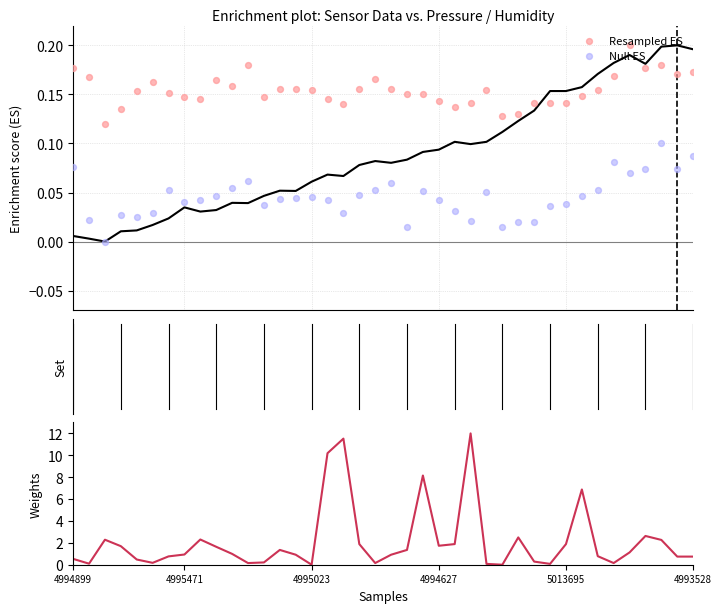

At which category is the sum across all series the highest?

25